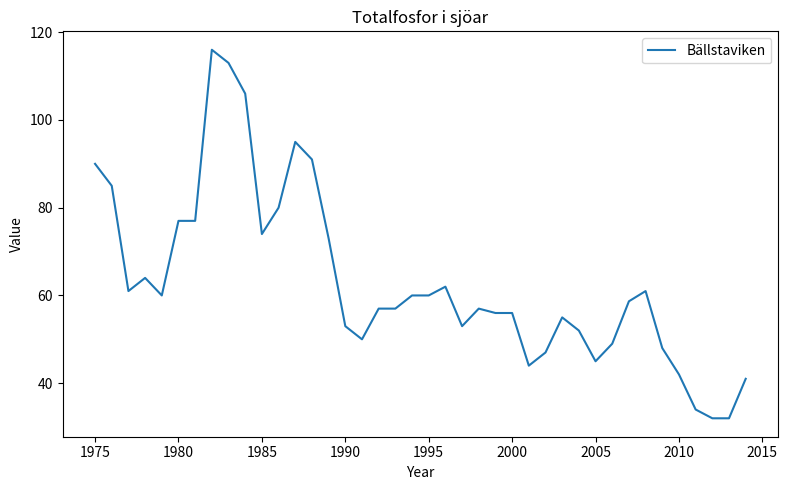

What is the maximum value shown in the chart?

116.0